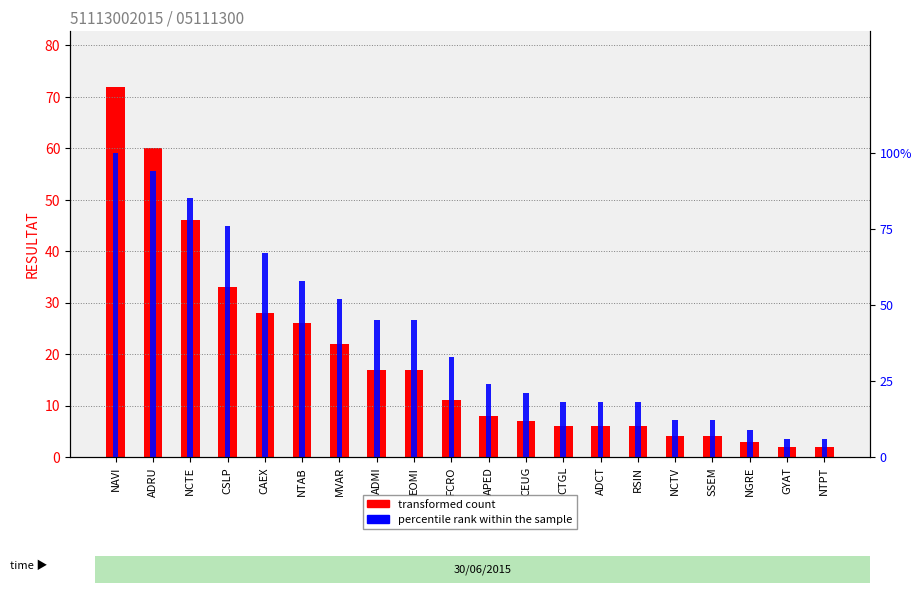

What position from the left is APED?

11